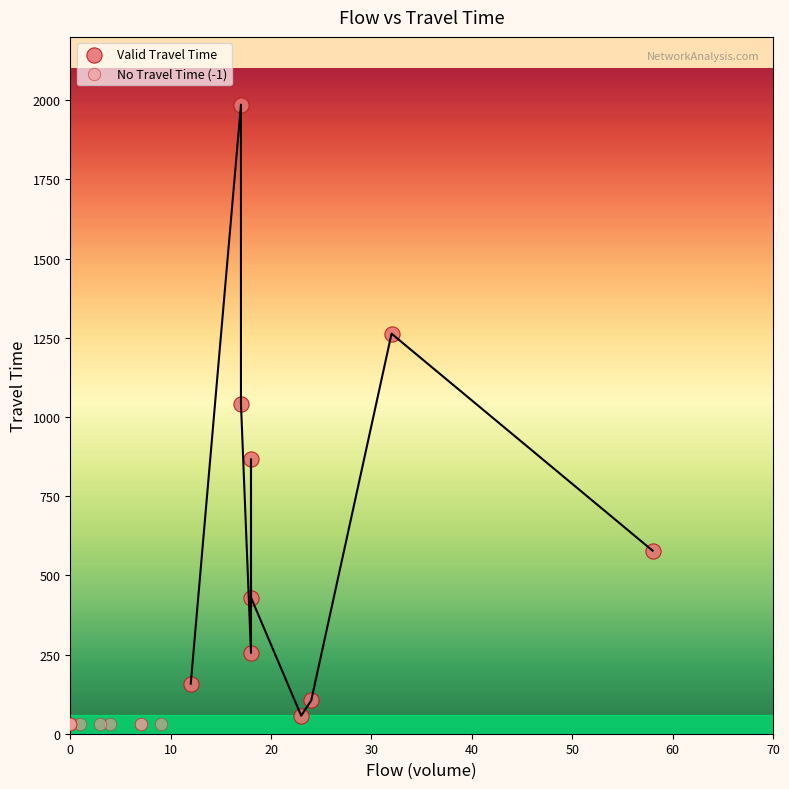

Which series contains the lowest Y value?

No Travel Time (-1)